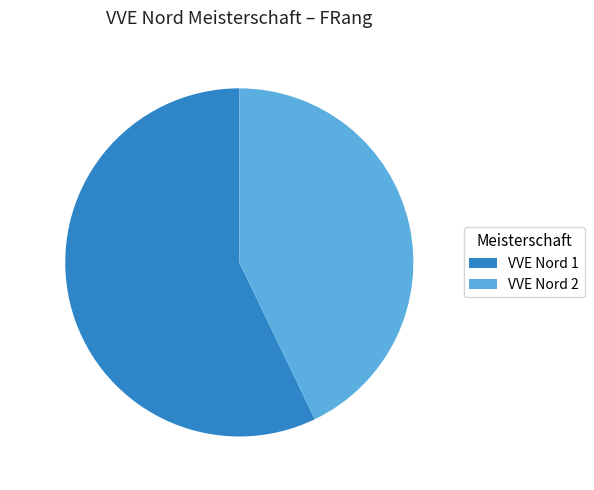

To the nearest percent, what percentage of the pie is VVE Nord 2?

43%